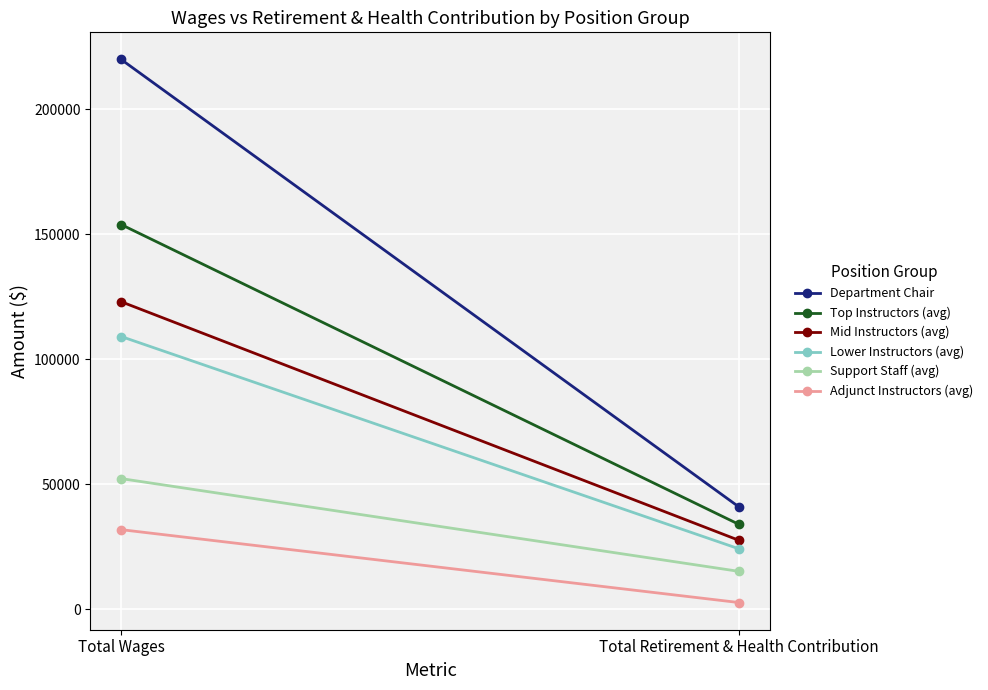

At which category does the chart reach its minimum across all series?

Total Retirement & Health Contribution